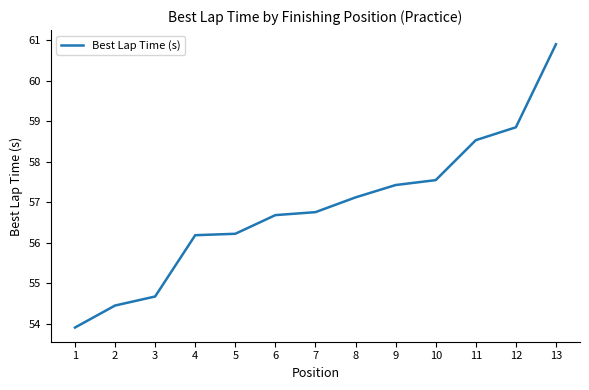

True or false: the data shows 78.5 at 8.

False